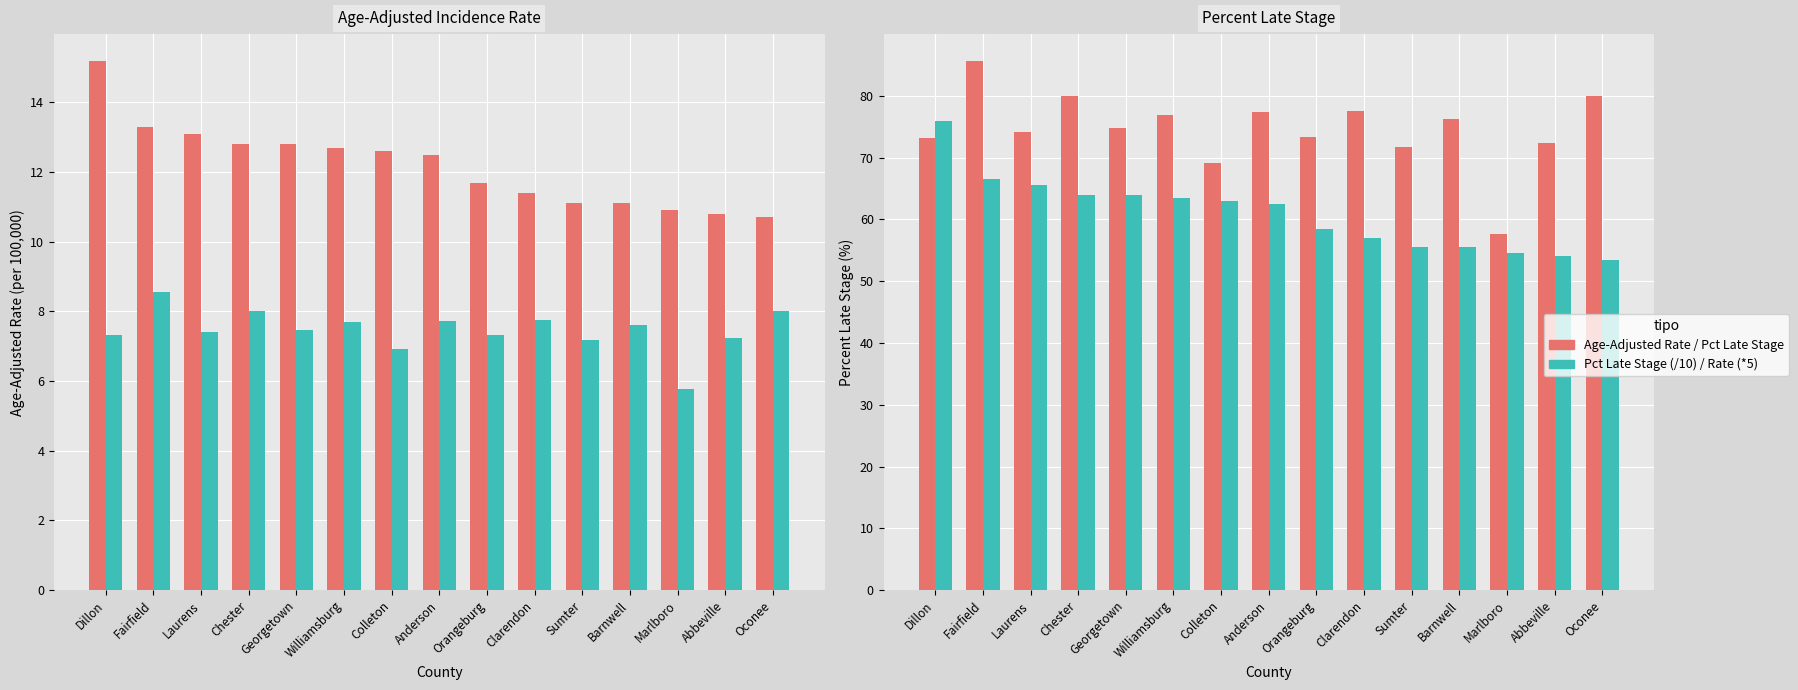

Reading left to right, transcribe all the data shown in this chart.

Age-Adjusted Rate: Dillon=15.2	Fairfield=13.3	Laurens=13.1	Chester=12.8	Georgetown=12.8	Williamsburg=12.7	Colleton=12.6	Anderson=12.5	Orangeburg=11.7	Clarendon=11.4	Sumter=11.1	Barnwell=11.1	Marlboro=10.9	Abbeville=10.8	Oconee=10.7
Pct Late Stage (/10): Dillon=7.3	Fairfield=8.6	Laurens=7.4	Chester=8.0	Georgetown=7.5	Williamsburg=7.7	Colleton=6.9	Anderson=7.7	Orangeburg=7.3	Clarendon=7.8	Sumter=7.2	Barnwell=7.6	Marlboro=5.8	Abbeville=7.2	Oconee=8.0
Percent Late Stage: Dillon=73.2	Fairfield=85.7	Laurens=74.1	Chester=80.0	Georgetown=74.8	Williamsburg=76.9	Colleton=69.2	Anderson=77.3	Orangeburg=73.3	Clarendon=77.5	Sumter=71.7	Barnwell=76.2	Marlboro=57.6	Abbeville=72.4	Oconee=80.0
Rate (*5 scaled): Dillon=76.0	Fairfield=66.5	Laurens=65.5	Chester=64.0	Georgetown=64.0	Williamsburg=63.5	Colleton=63.0	Anderson=62.5	Orangeburg=58.5	Clarendon=57.0	Sumter=55.5	Barnwell=55.5	Marlboro=54.5	Abbeville=54.0	Oconee=53.5